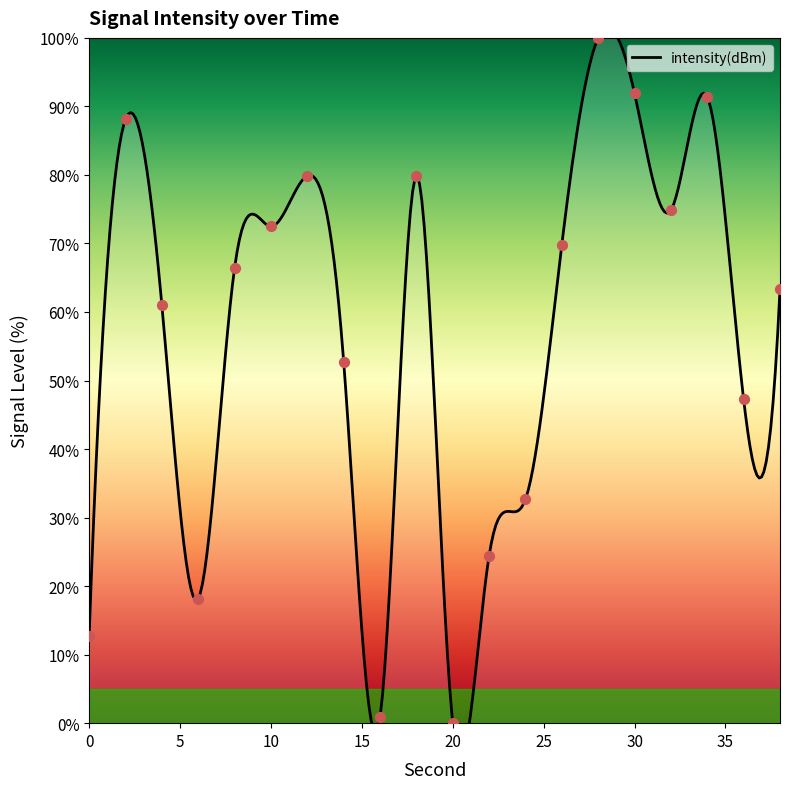

What is the ratio of the value at 4 to the value at 8?

0.9